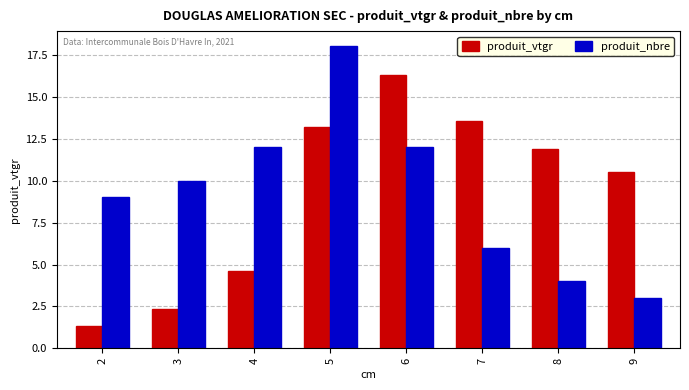

How many produit_nbre values are between 6 and 12?

5